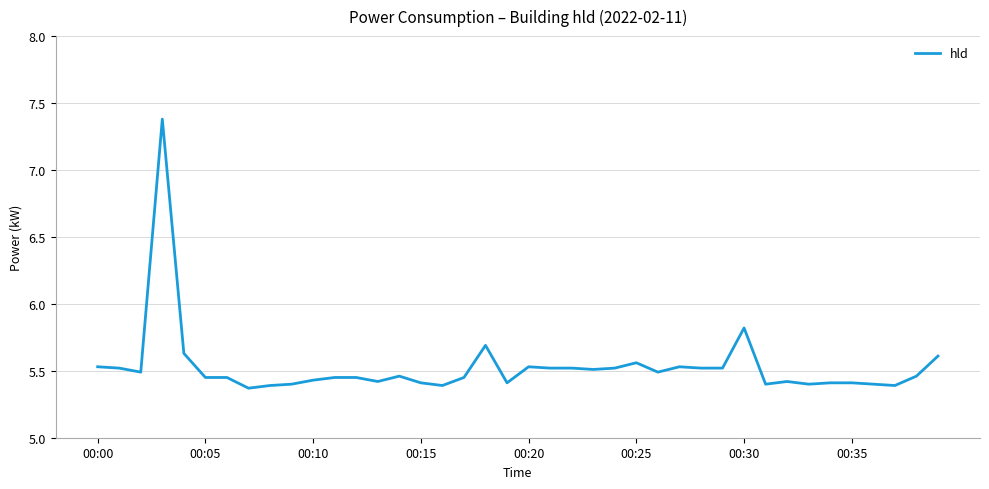

What is the greatest value displayed?

7.4